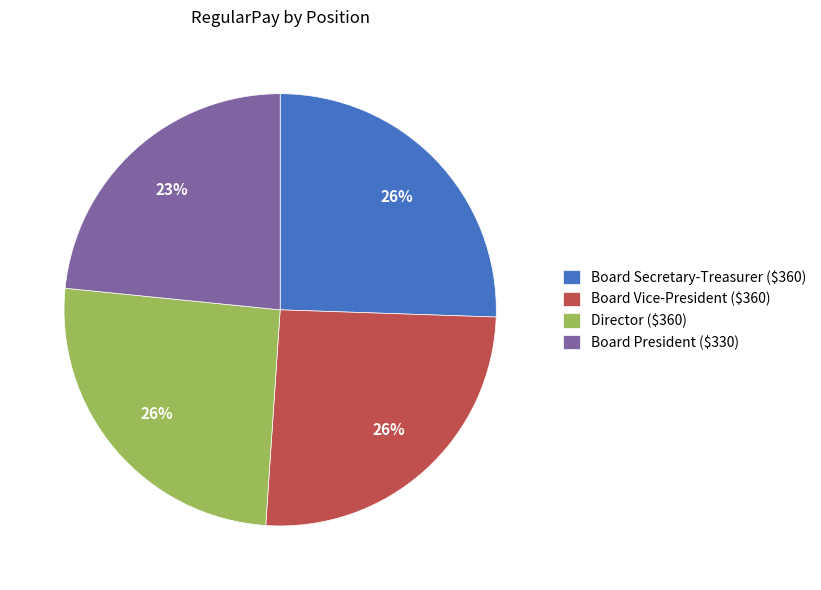

True or false: Board Secretary-Treasurer accounts for 26% of the total.

True